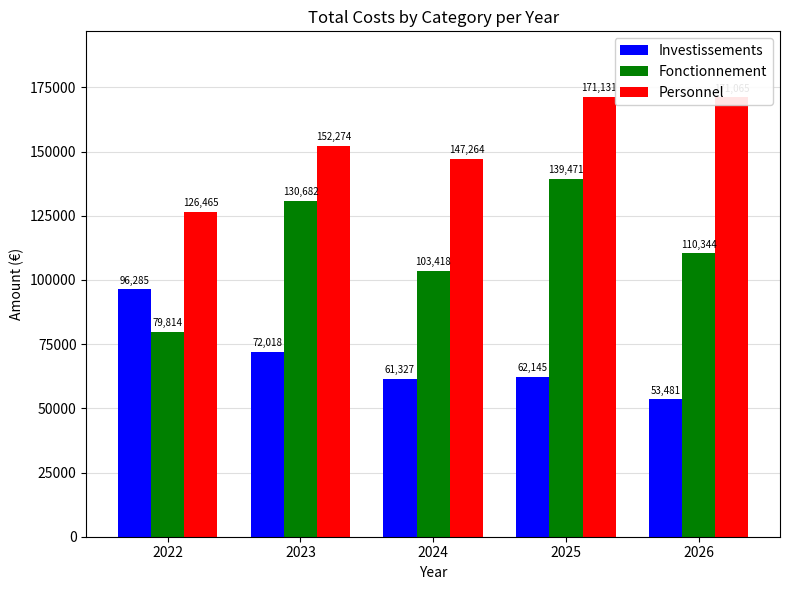

What is the spread (max minus min) of values at 2022?

46650.3